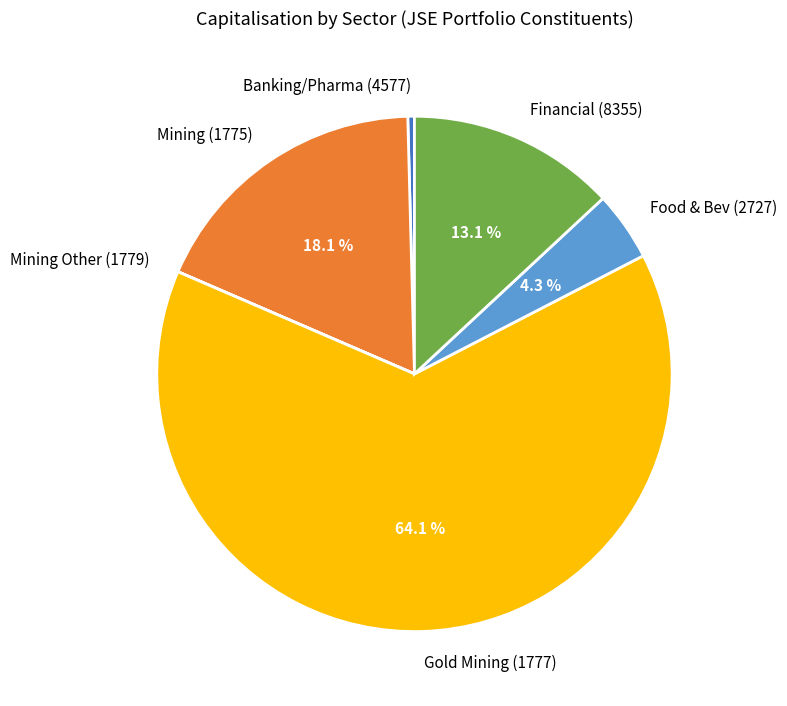

What is the largest slice in the pie chart?

Gold Mining (1777)